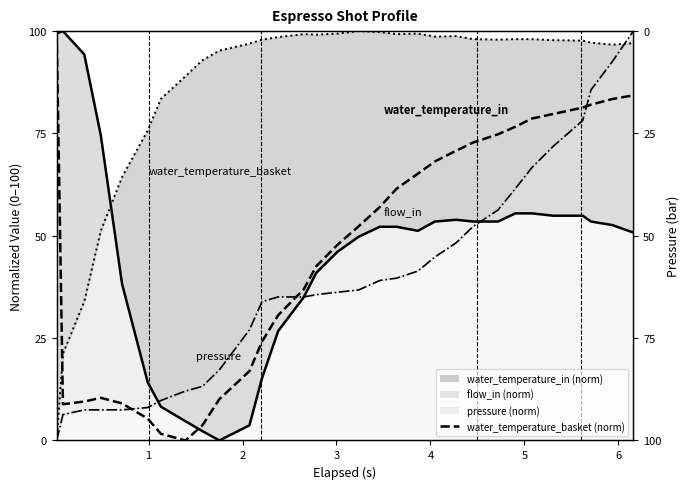

After their last crossing, which series has the higher values: flow_in (norm) or water_temperature_in (norm)?

flow_in (norm)